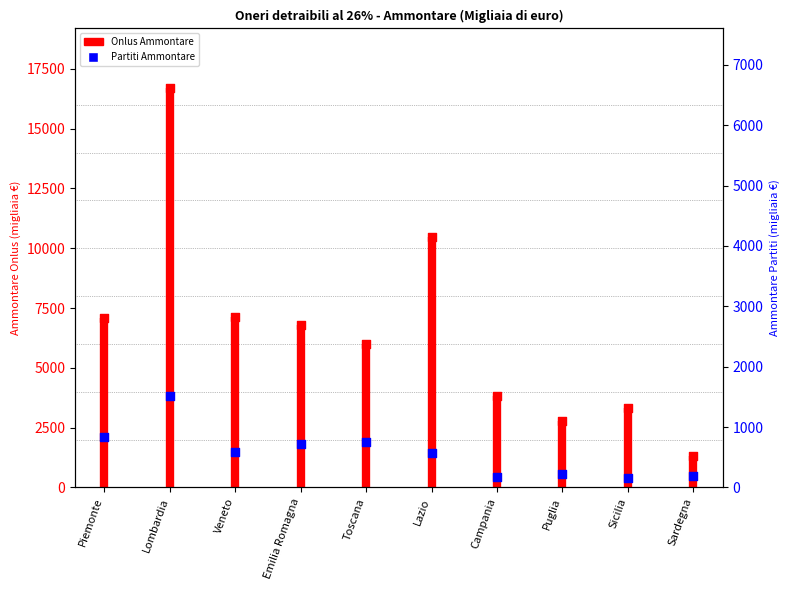

Which series contains the highest Y value?

Onlus Ammontare